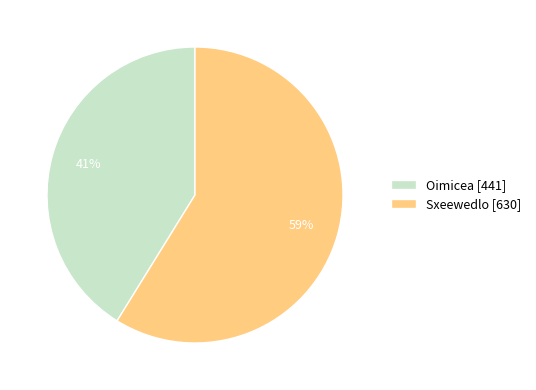

Which slice represents more than half of the pie?

Sxeewedlo